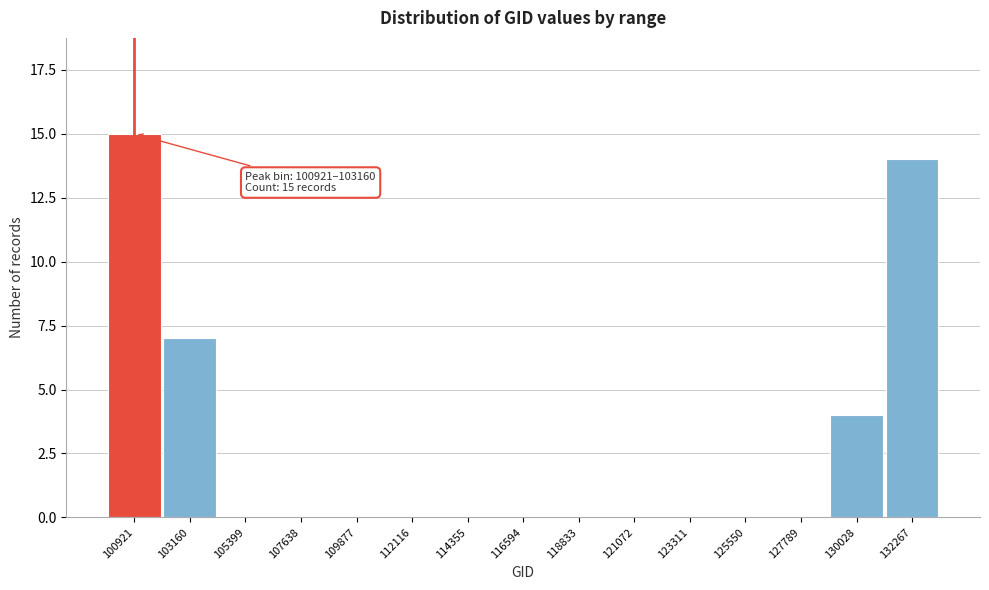

Reading left to right, list all the values displayed in this chart.

100921=15	103160=7	105399=0	107638=0	109877=0	112116=0	114355=0	116594=0	118833=0	121072=0	123311=0	125550=0	127789=0	130028=4	132267=14